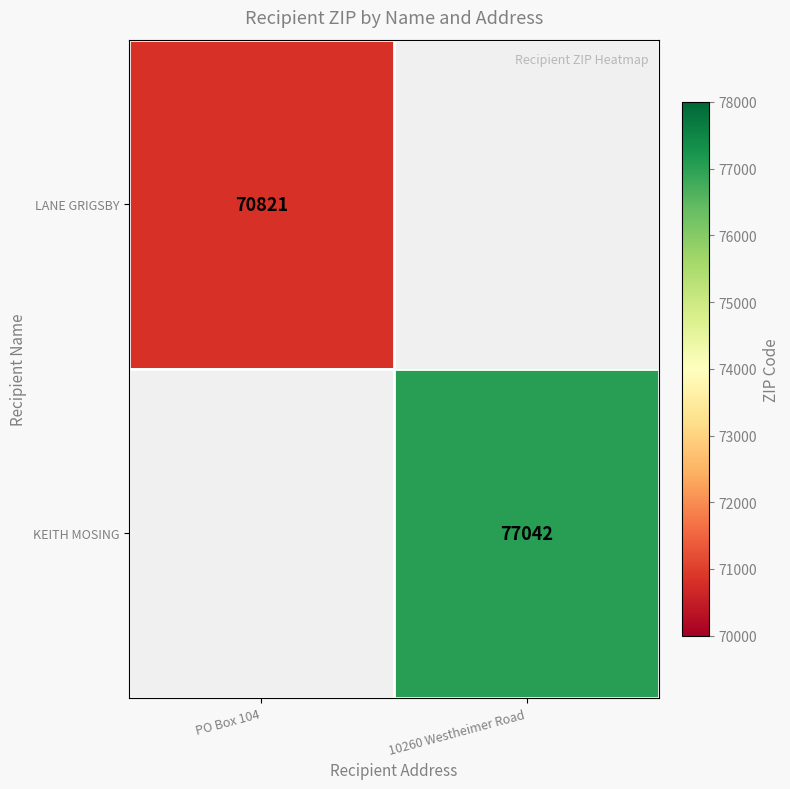

The value of LANE GRIGSBY at PO Box 104 is 33460. True or false?

False